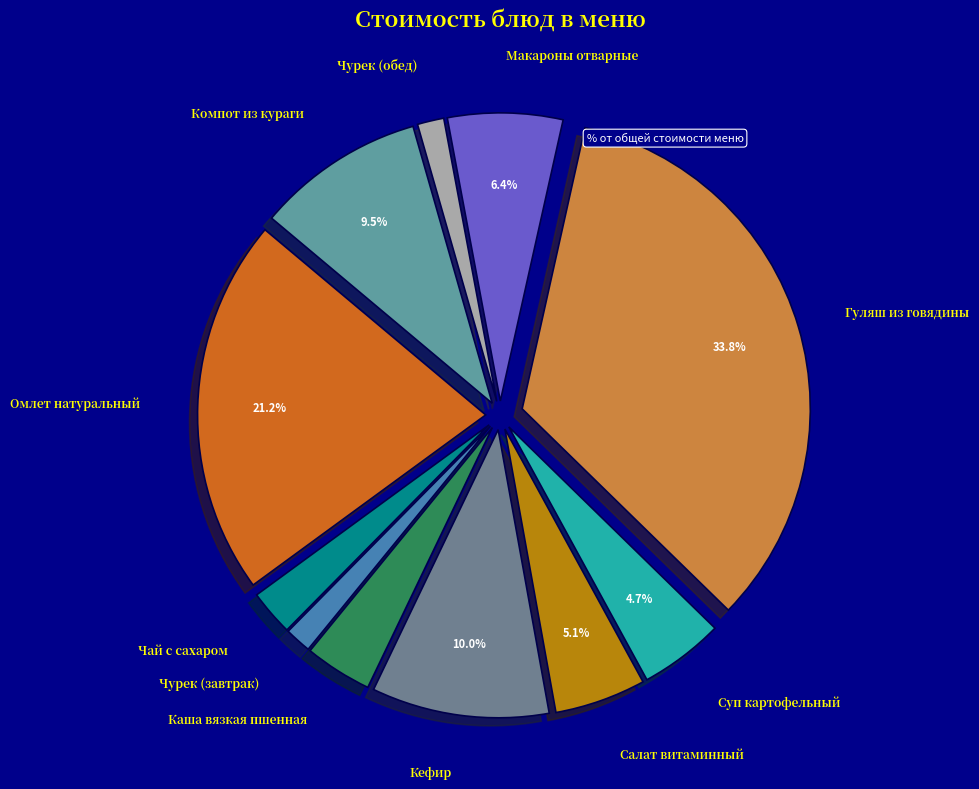

Combined, do Гуляш из говядины and Каша вязкая пшенная account for over 50%?

No